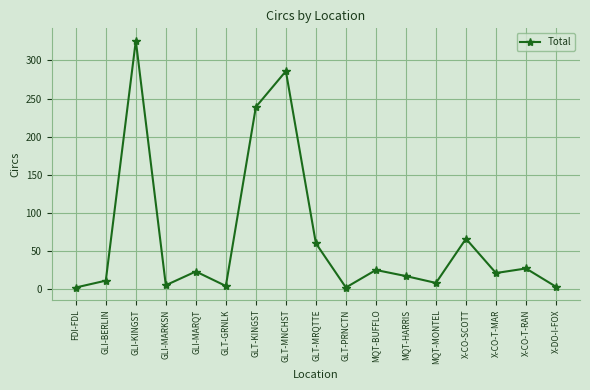

What is the smallest value displayed?

2